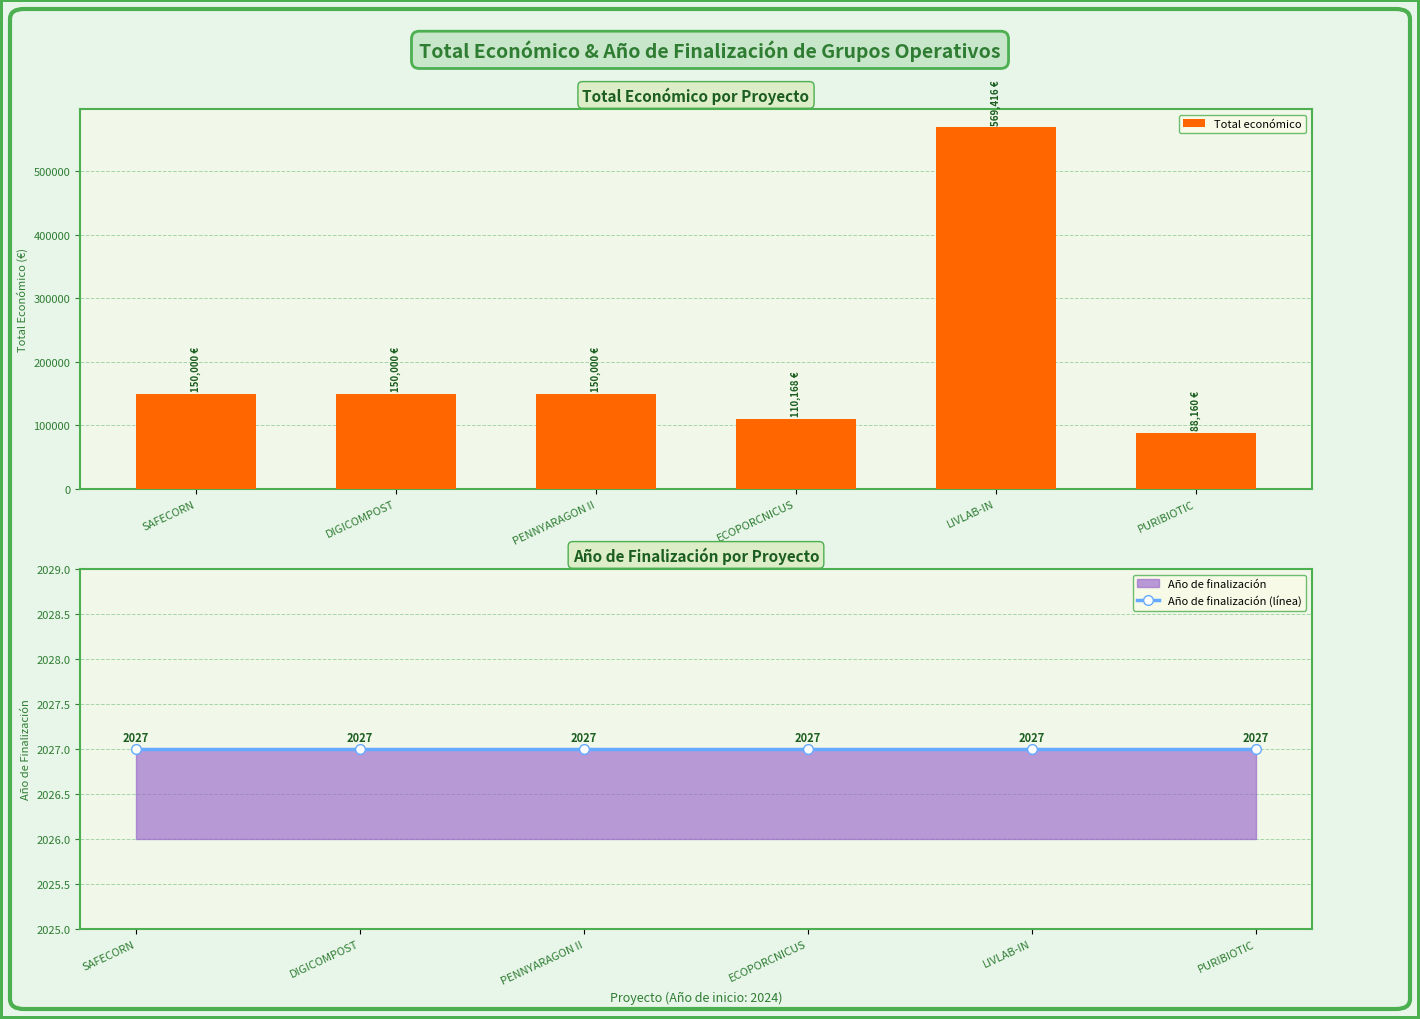

What is the value of the Año de finalización (línea) bar at the 2nd from the left?

2027